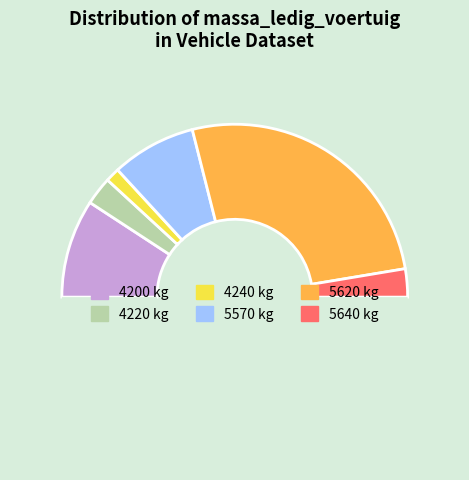

Count the number of slices in the pie.

7